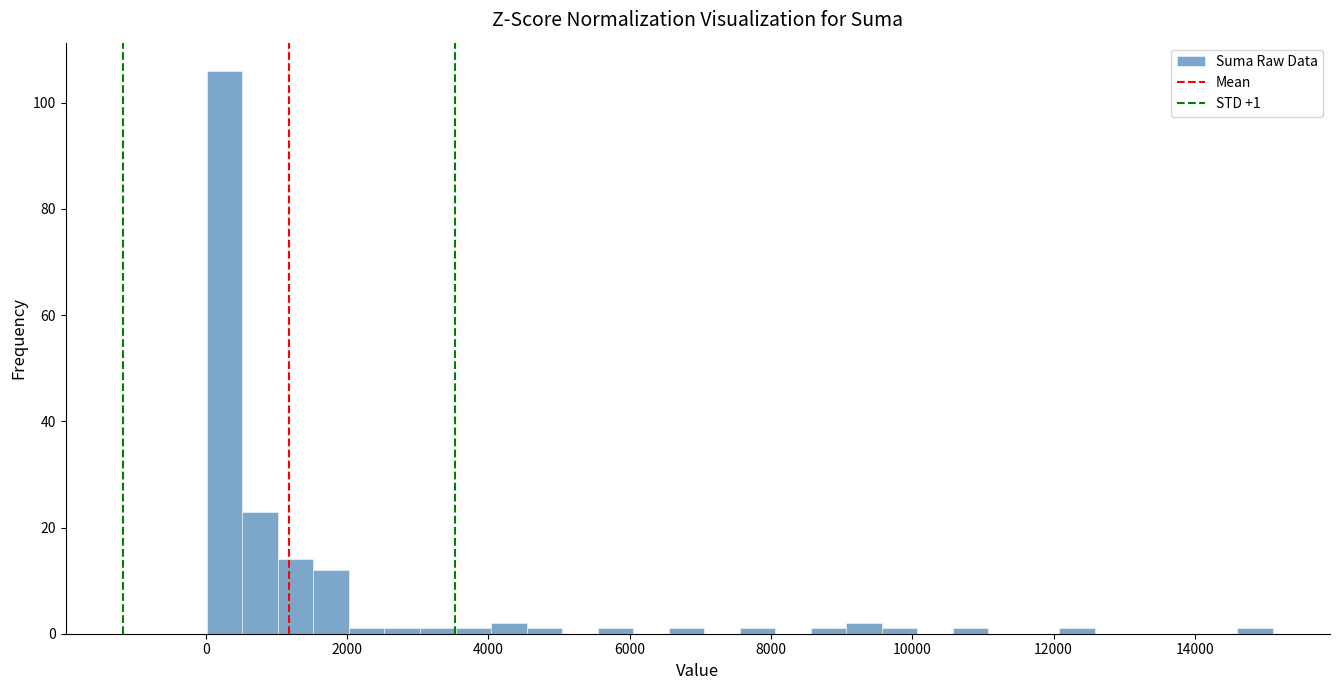

Read against the x-axis, roughly where is the centre of the tallest bar?

200